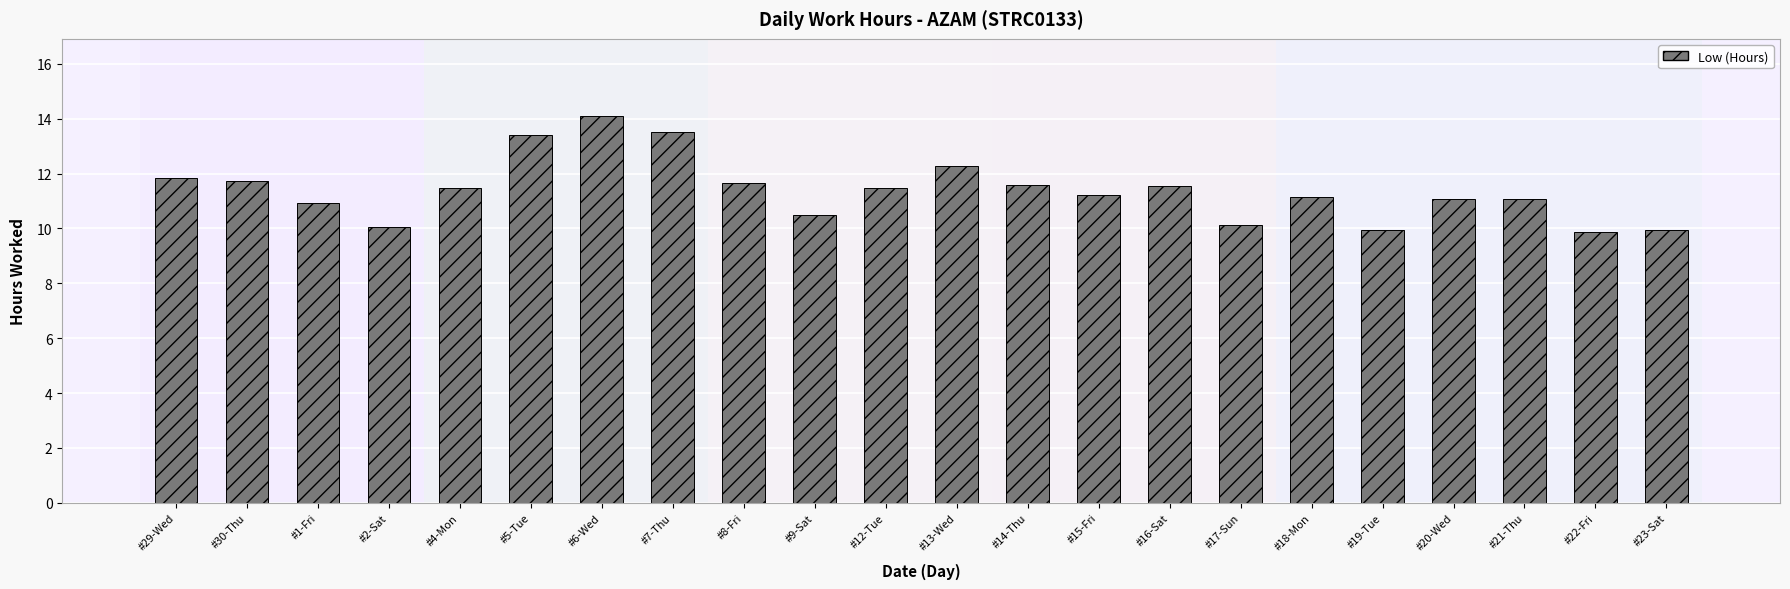

How many bars are there in total?

22